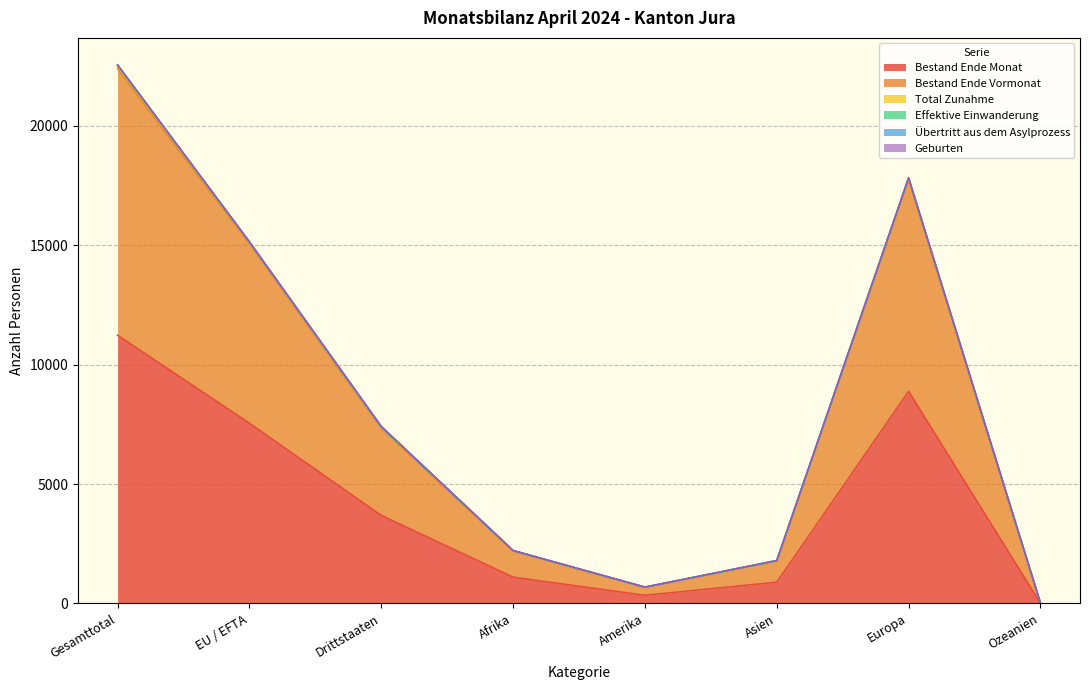

What is the difference between the second highest and second lowest values in the Geburten series?

17136